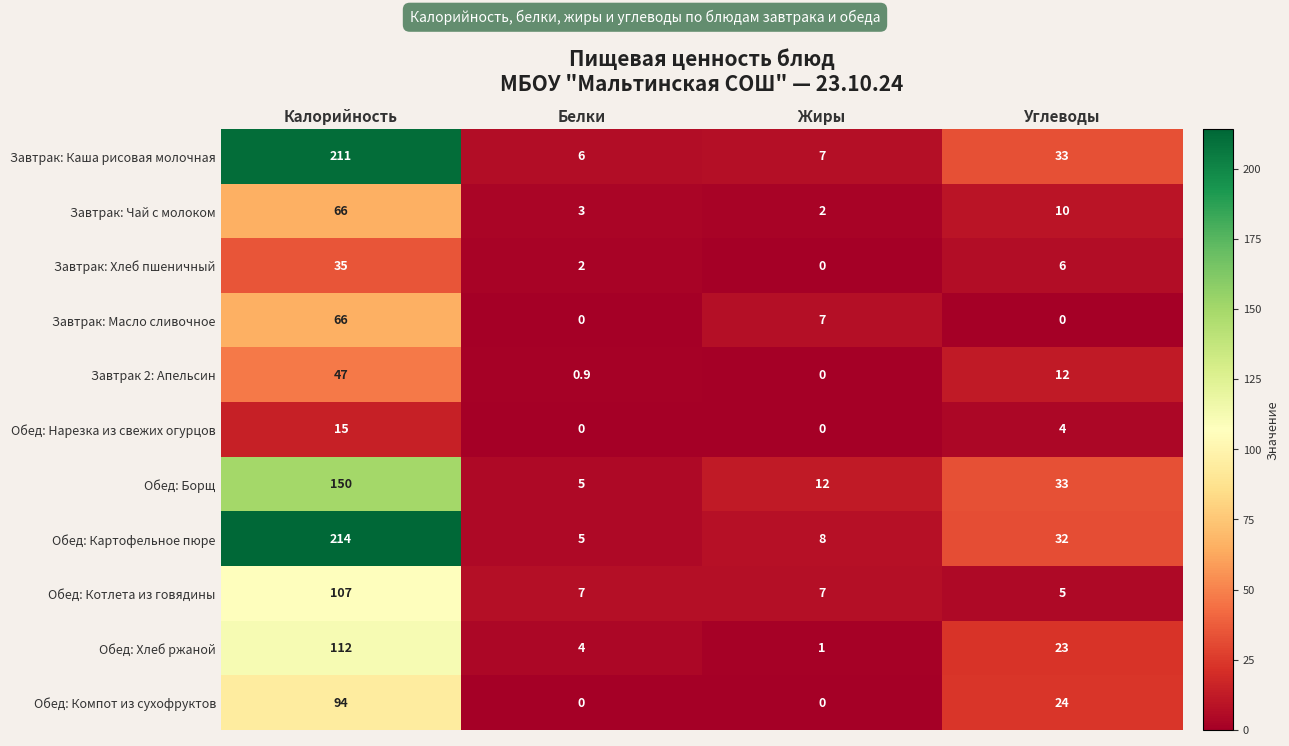

What is the spread (max minus min) of values at Калорийность?

199.0